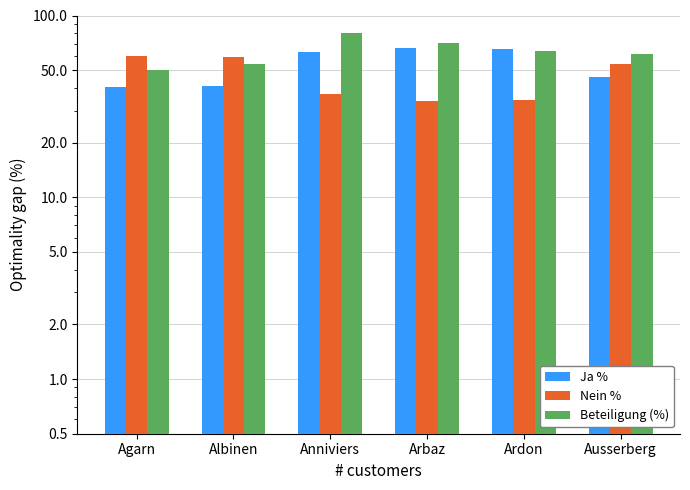

Between Agarn and Anniviers, which series saw the biggest shift?

Beteiligung (%)